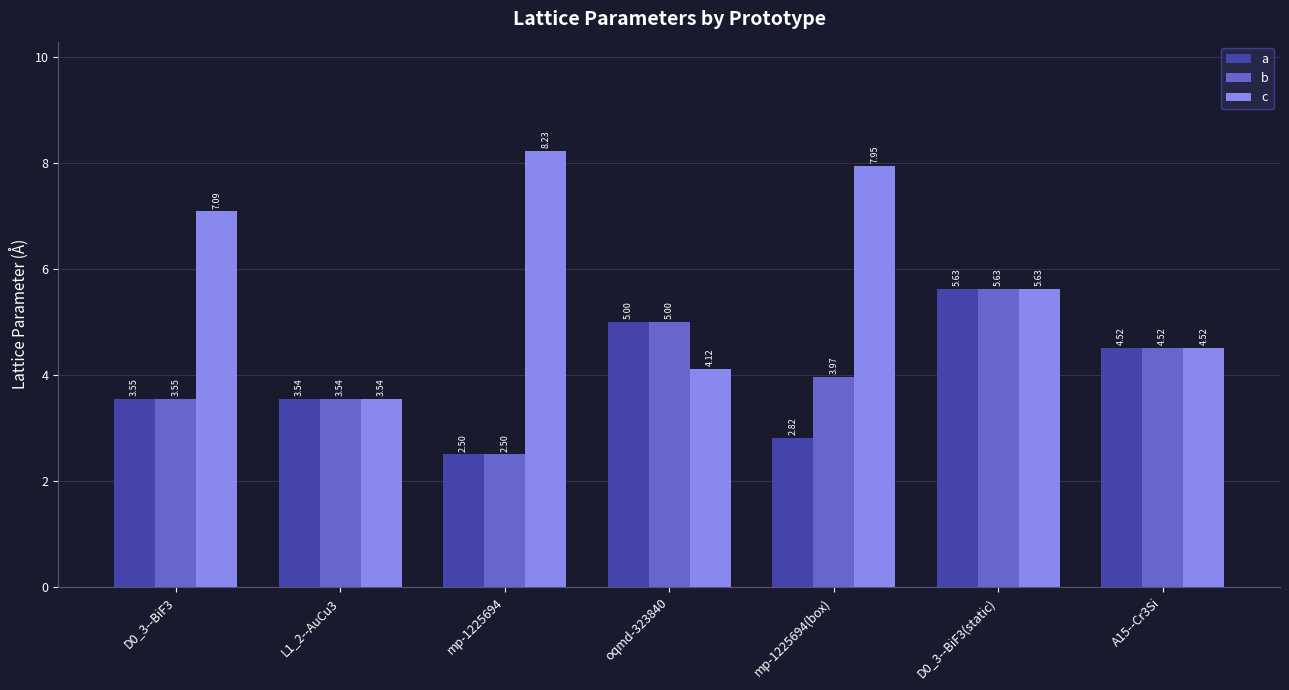

Which series has the largest total across all categories?

c